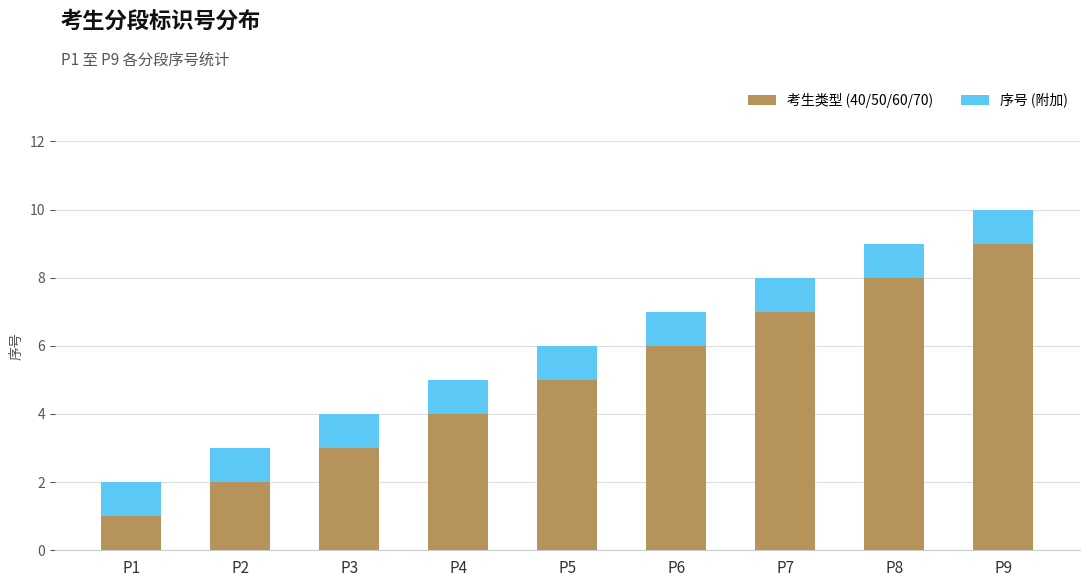

True or false: 考生类型 (40/50/60/70) has a value of 8 at P8.

True